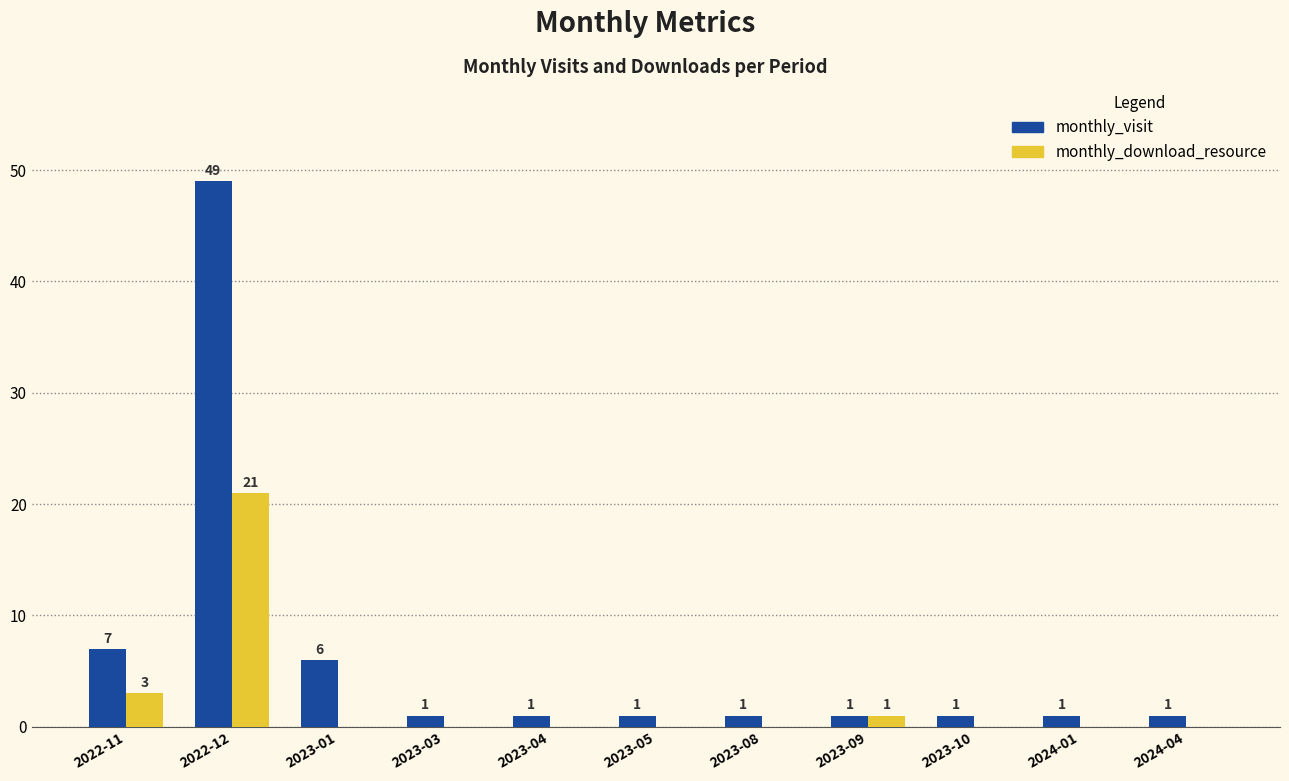

The value of monthly_download_resource at 2023-04 is 0. True or false?

True